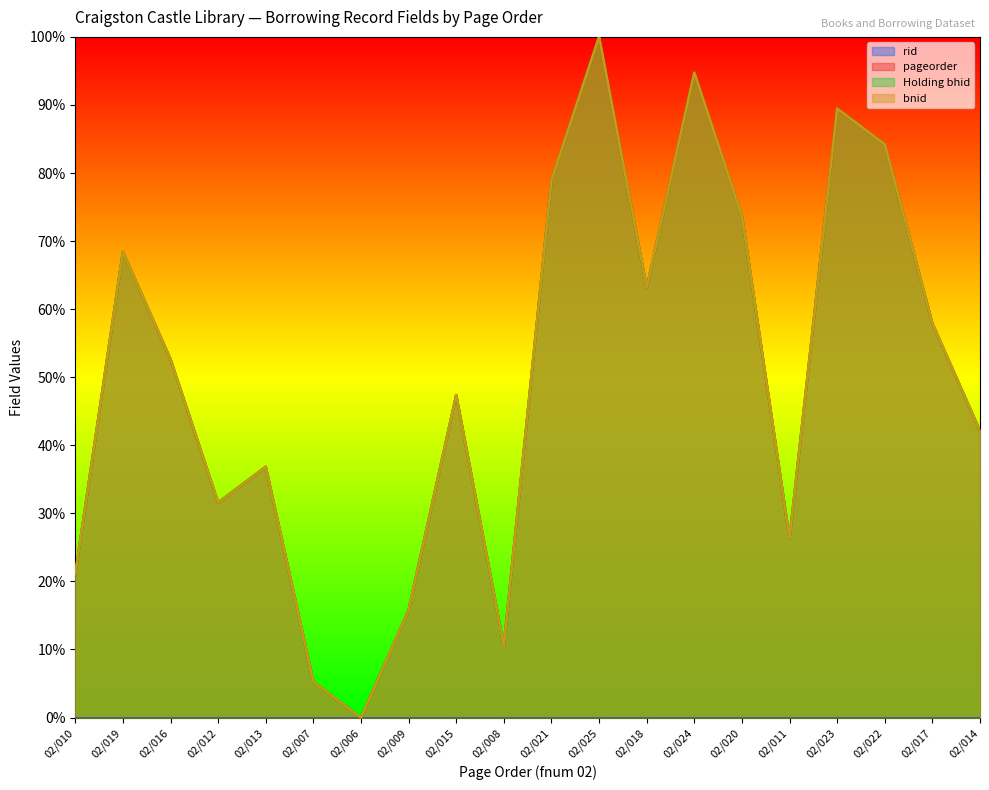

True or false: pageorder and bnid intersect in this chart.

False